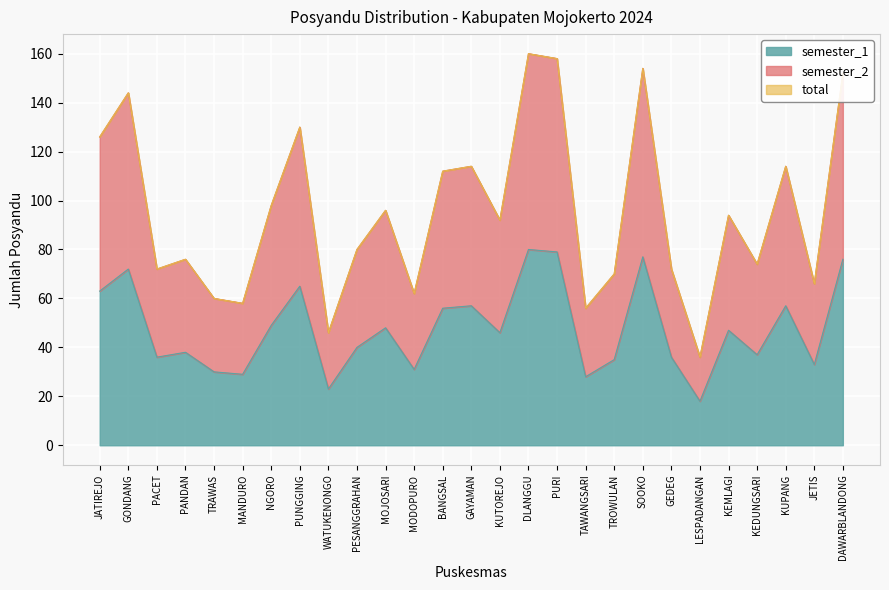

Which has a higher value, MOJOSARI or LESPADANGAN?

MOJOSARI